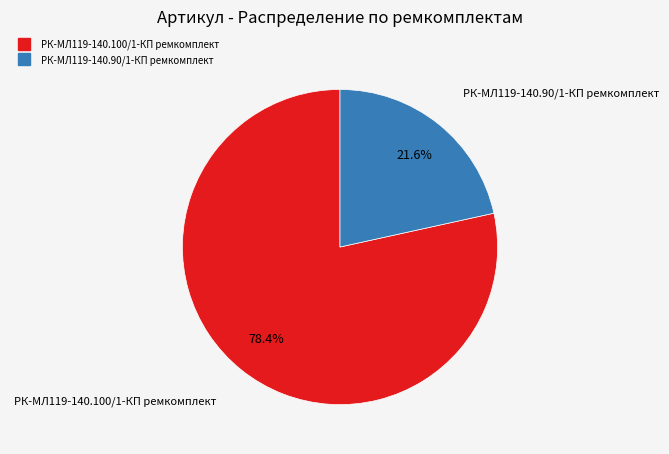

Between РК-МЛ119-140.90/1-КП ремкомплект and РК-МЛ119-140.100/1-КП ремкомплект, which is larger?

РК-МЛ119-140.100/1-КП ремкомплект